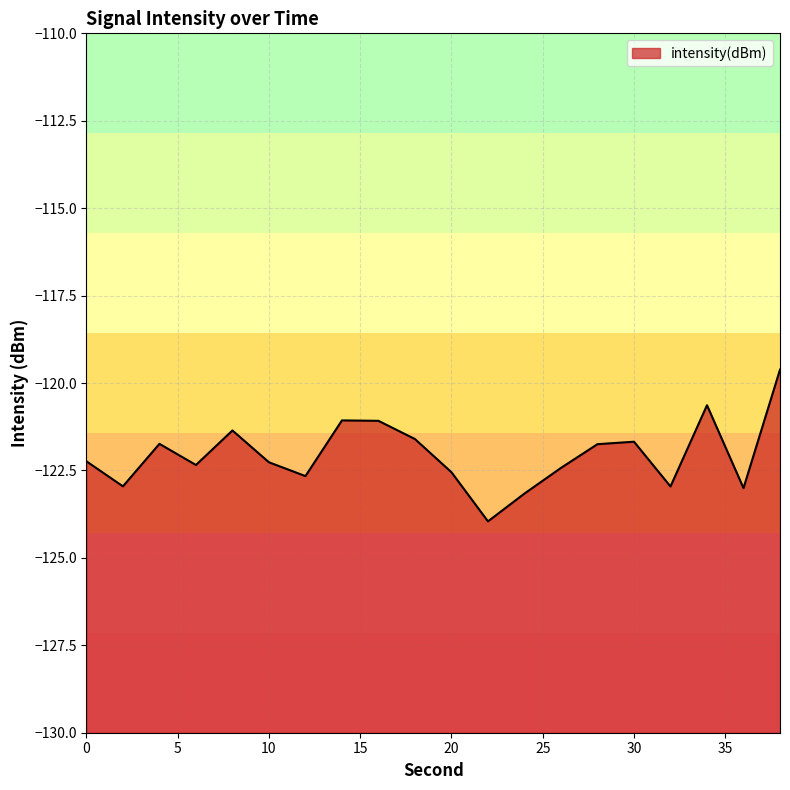

What is the maximum value shown in the chart?

-119.6